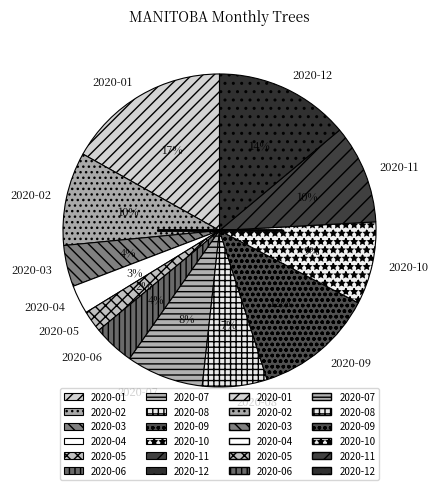

Between 2020-09 and 2020-06, which is larger?

2020-09